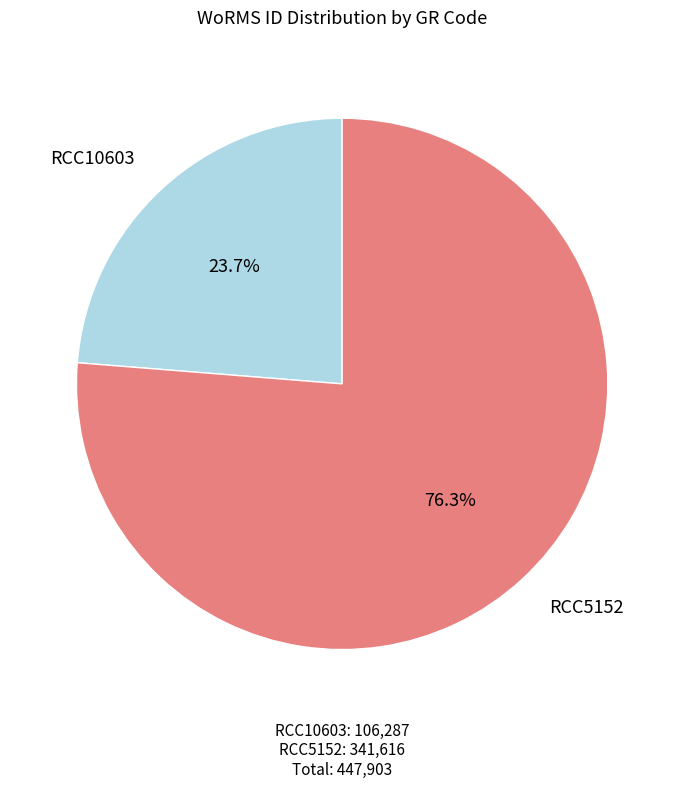

What is the ratio of the value at RCC10603 to the value at RCC5152?

0.3